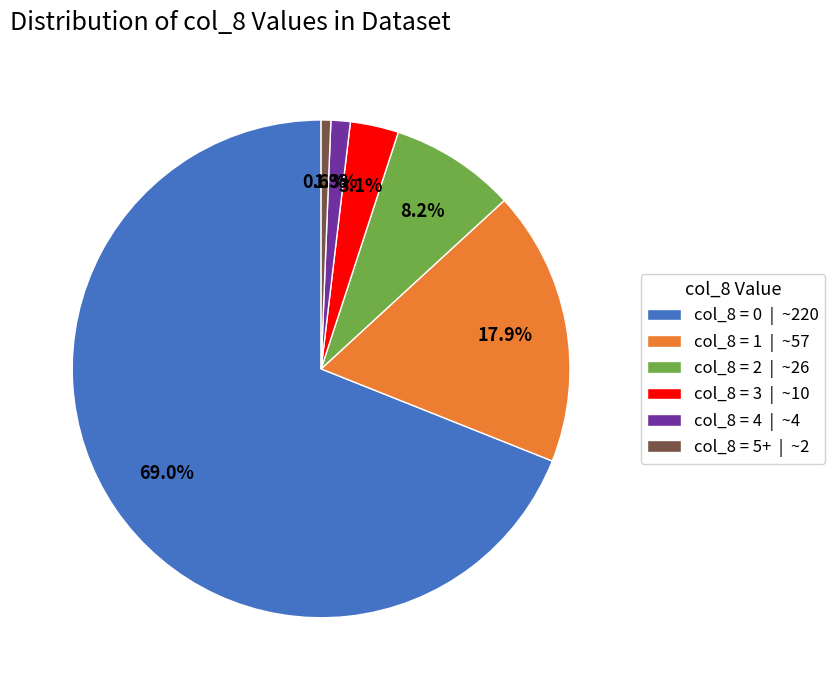

What percentage is NOT represented by col_8 = 1 | ~57?

82.1%